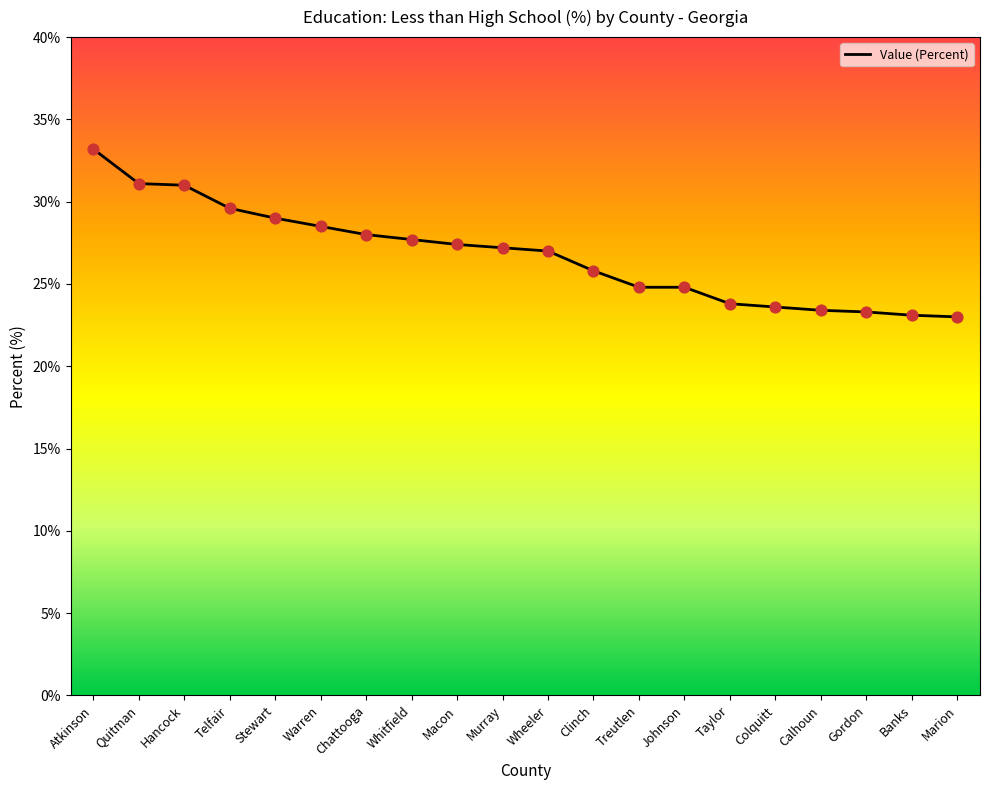

What is the change in value from Telfair to Stewart?

-0.6